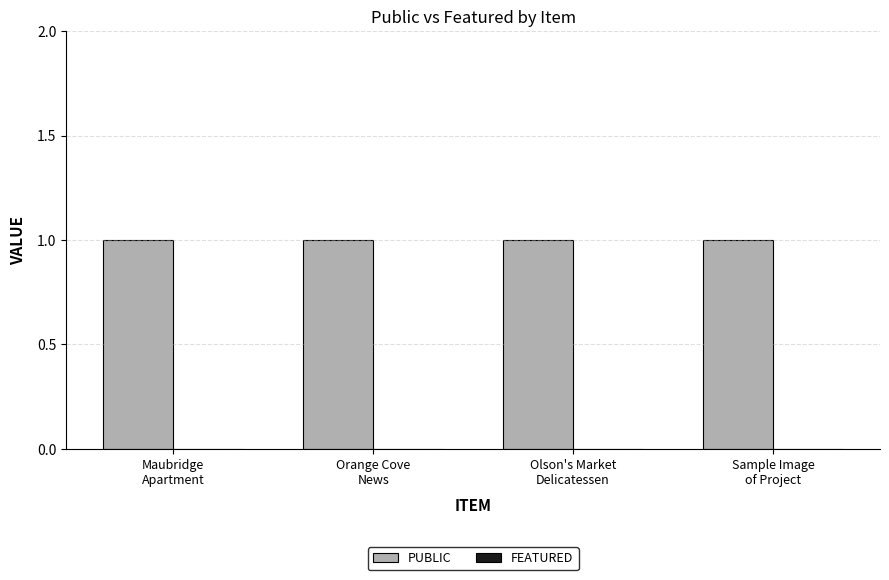

Reading left to right, transcribe all the data shown in this chart.

PUBLIC: Maubridge
Apartment=1	Orange Cove
News=1	Olson's Market
Delicatessen=1	Sample Image
of Project=1
FEATURED: Maubridge
Apartment=0	Orange Cove
News=0	Olson's Market
Delicatessen=0	Sample Image
of Project=0